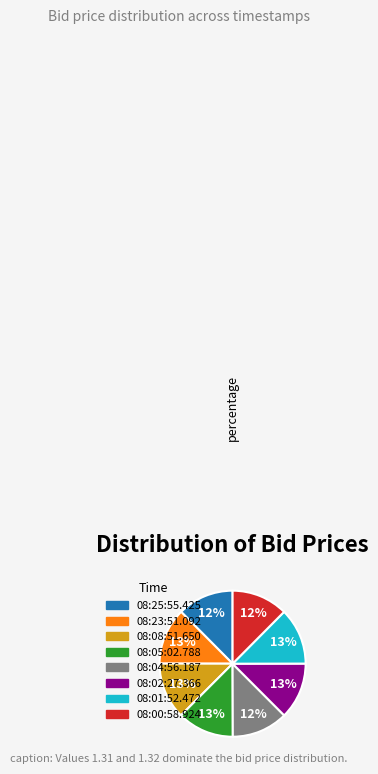

Is it true that 08:04:56.187 is 12% of the pie?

True